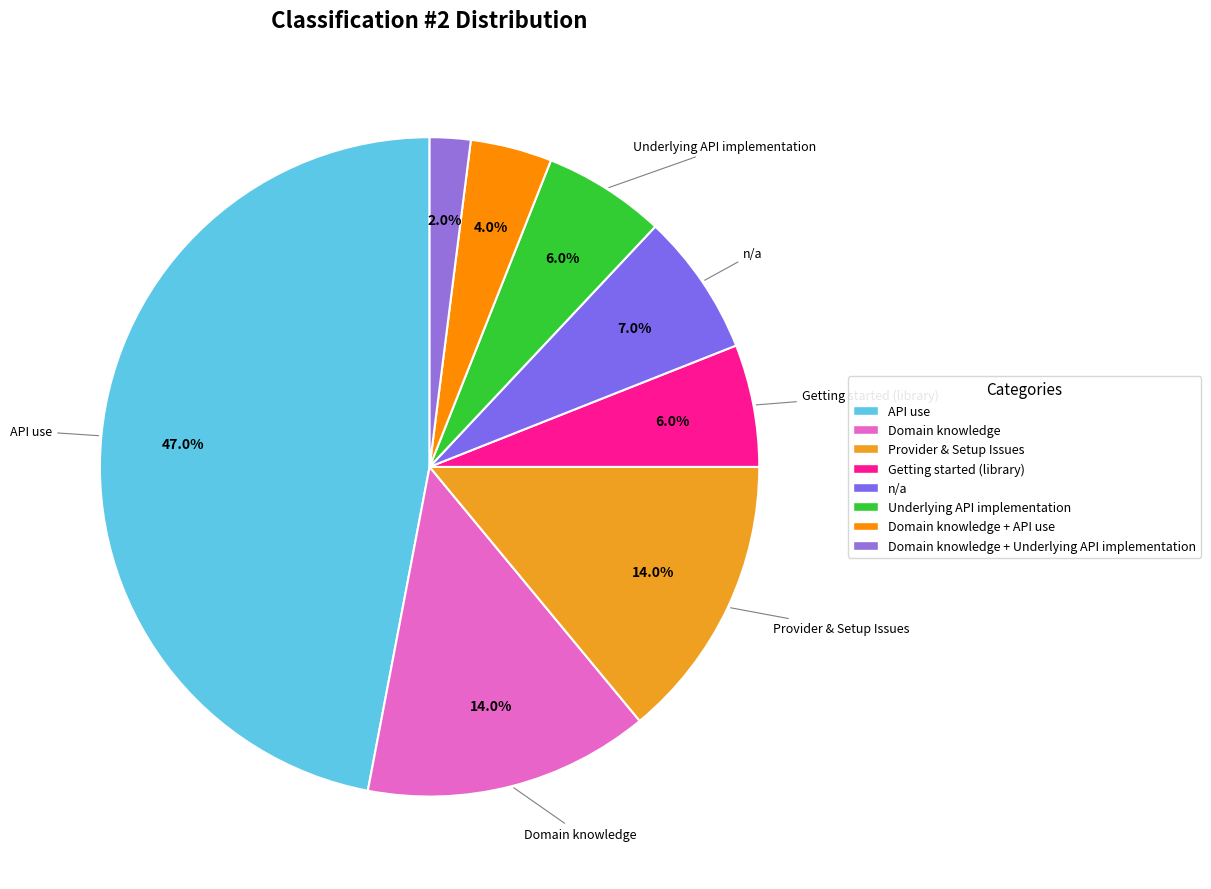

To the nearest percent, what portion does Getting started (library) represent?

6%